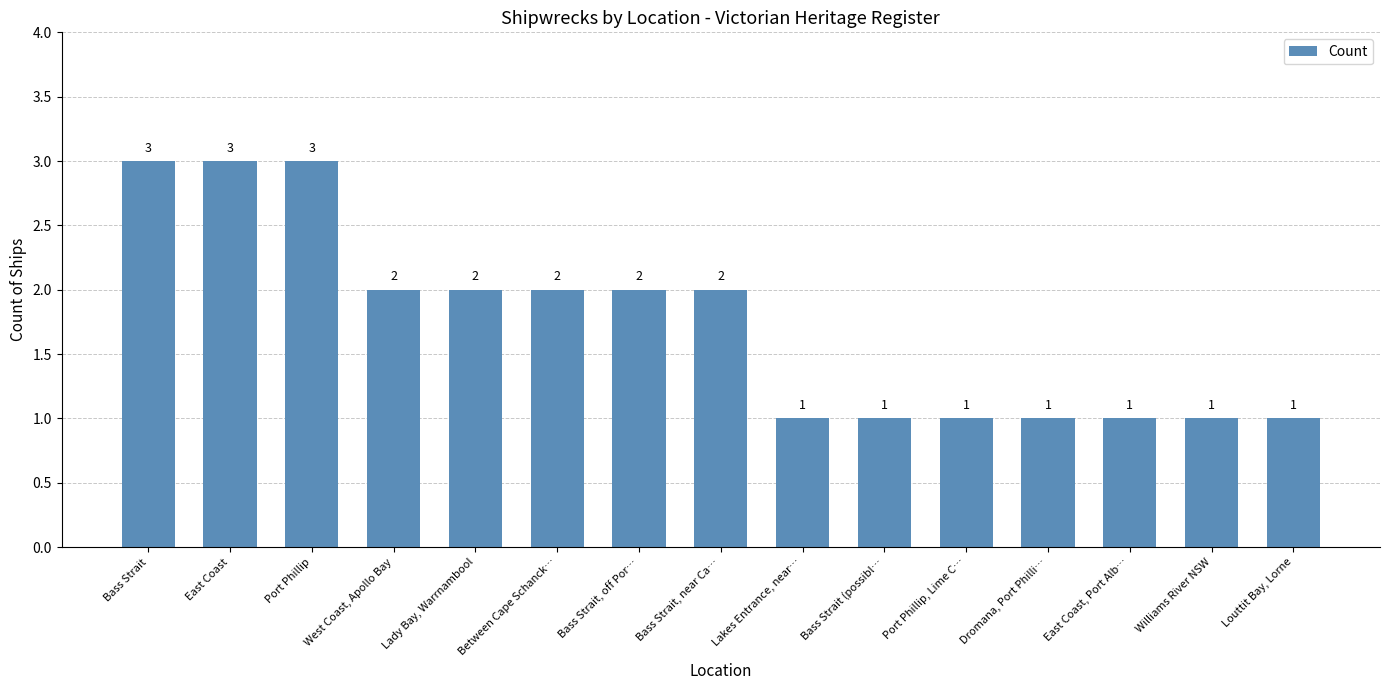

Are the bars grouped side by side (vs. stacked)?

No